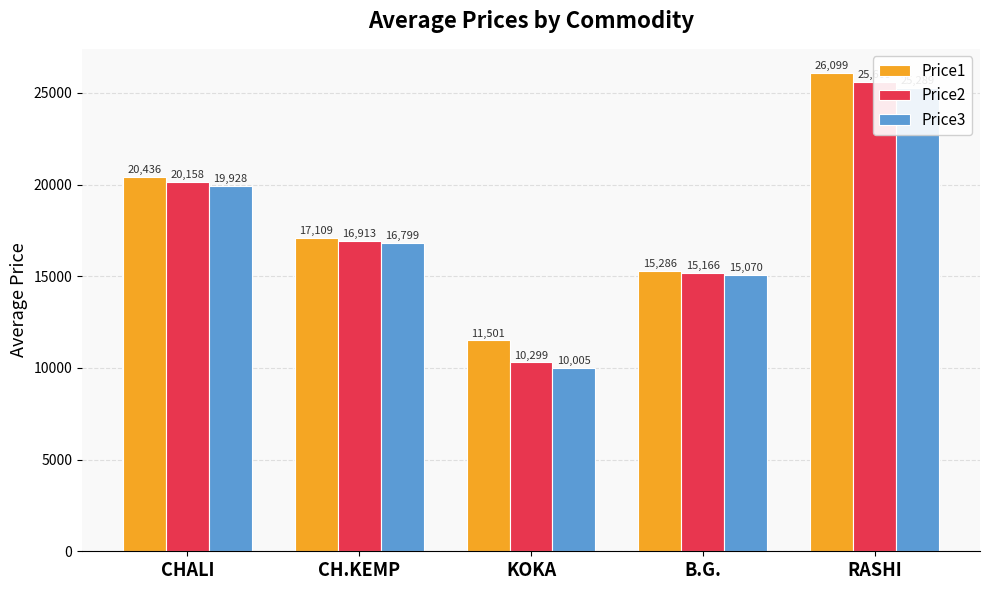

Count the Price1 values in the range 15286 to 20436.

3